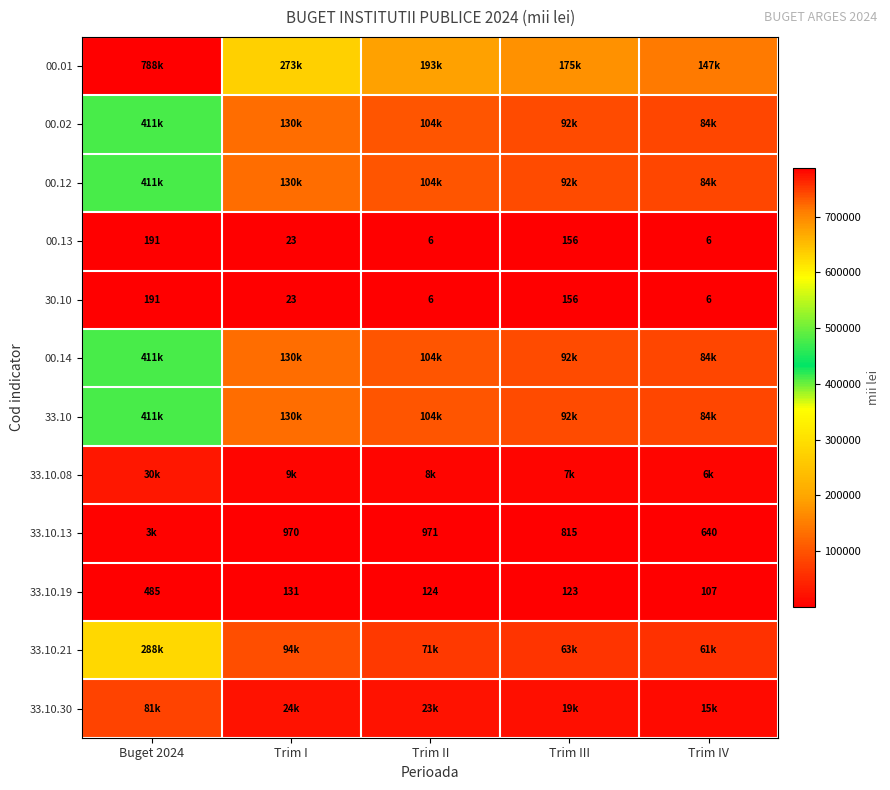

What is the difference between the maximum and minimum values in the 33.10.19 series?

378